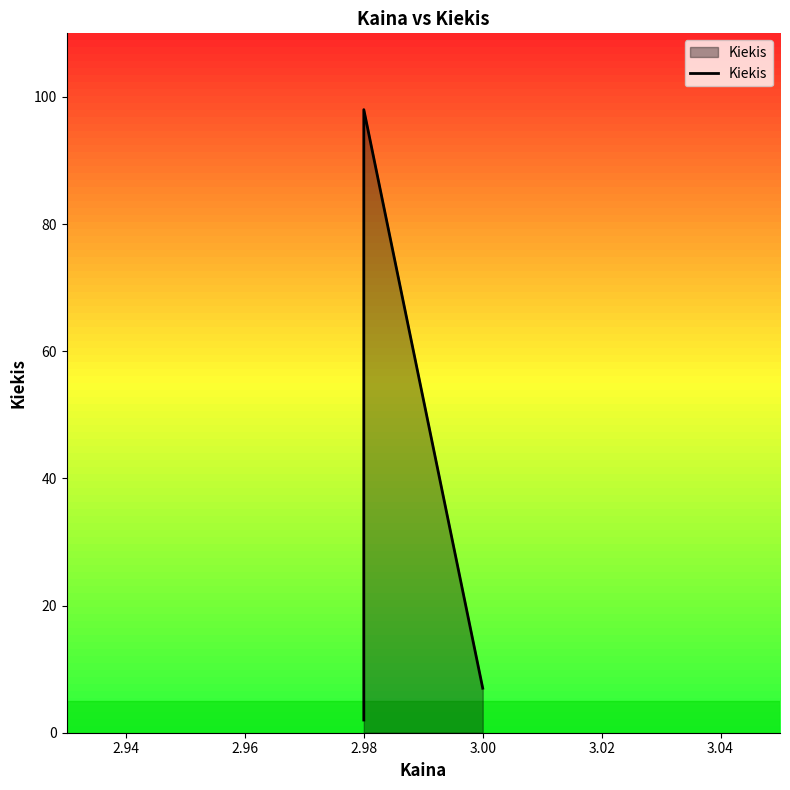

Which has a higher value, 2.98 or 3.00?

3.00